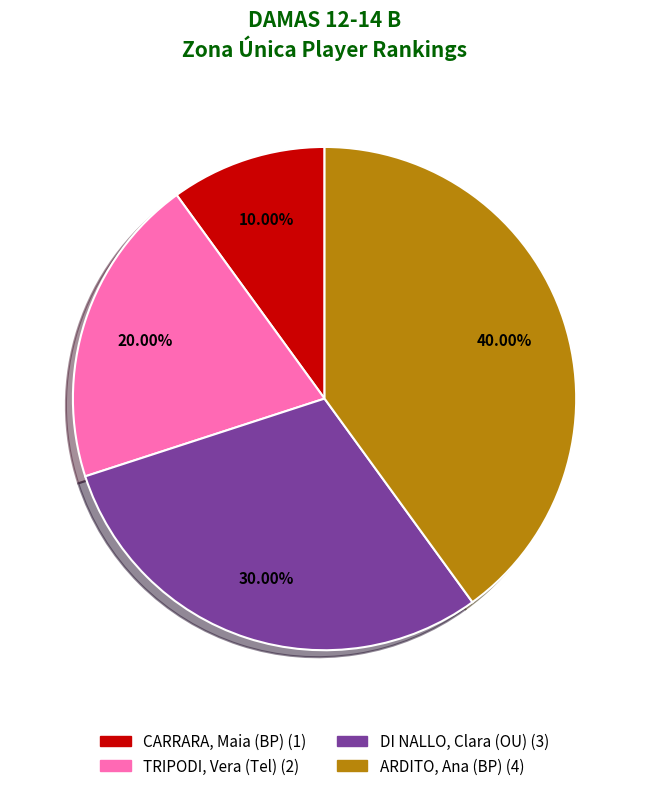

How many segments does this pie chart have?

4